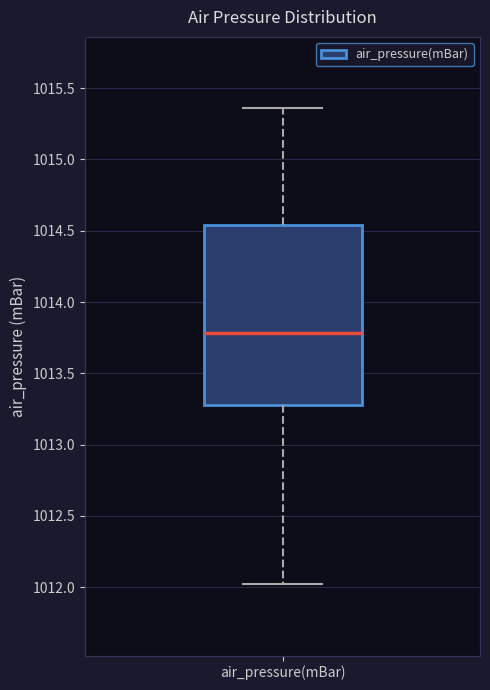

Read this box plot against the y-axis: the position of the median line, the range covered by the box, and the ends of both whiskers. The values are not printed on the chart, so give them approximately, as read against the axis.

median 1013.80, box 1013.30 to 1014.55, whiskers 1012.00 to 1015.35